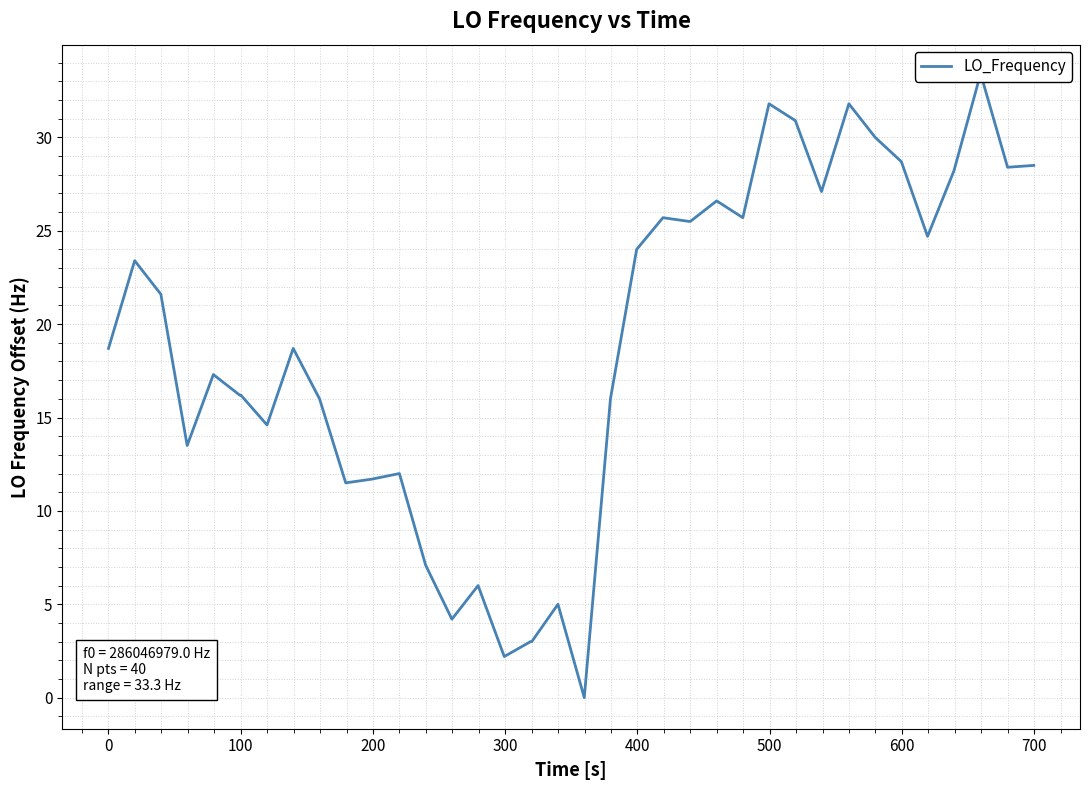

Count the number of values greater than 21.

20